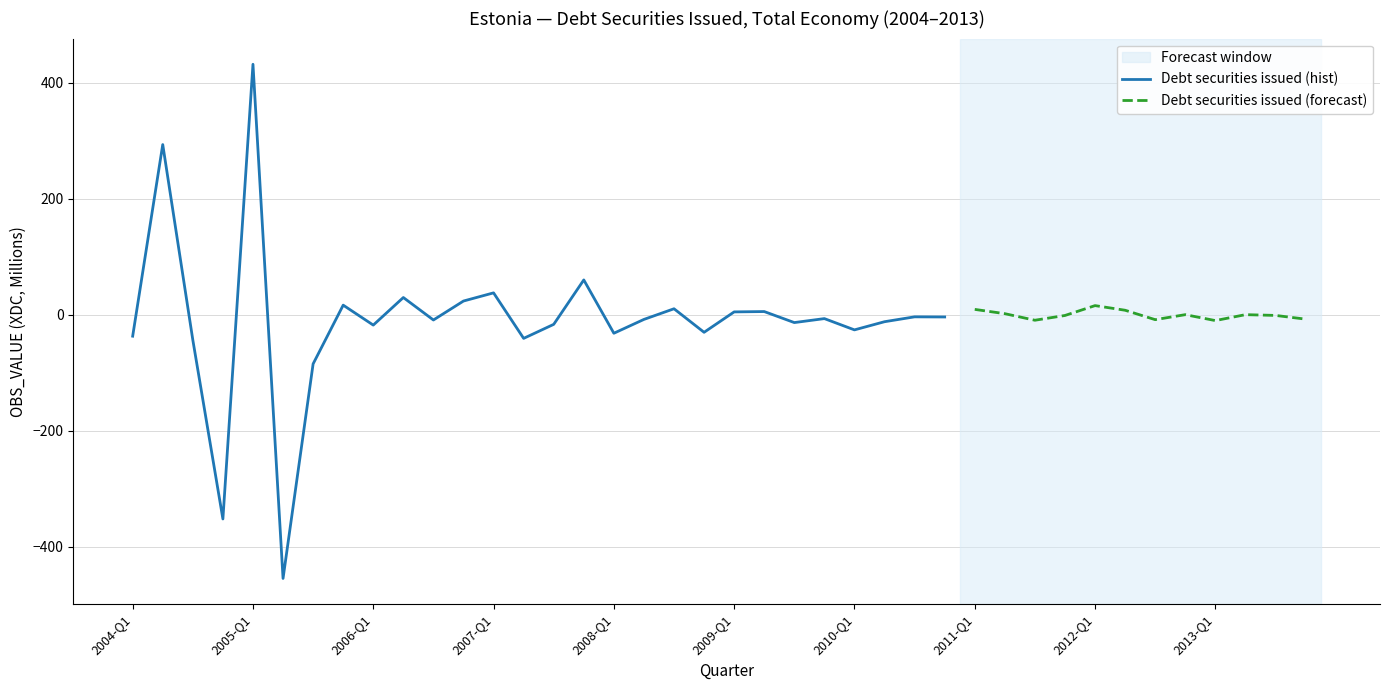

Does the chart have visible grid lines?

Yes